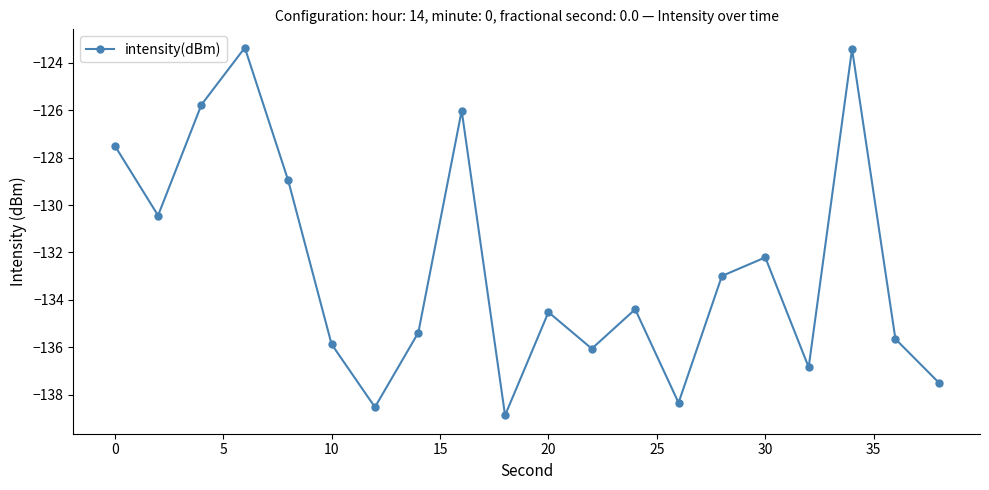

What is the value of the 7th point from the left?

-138.5